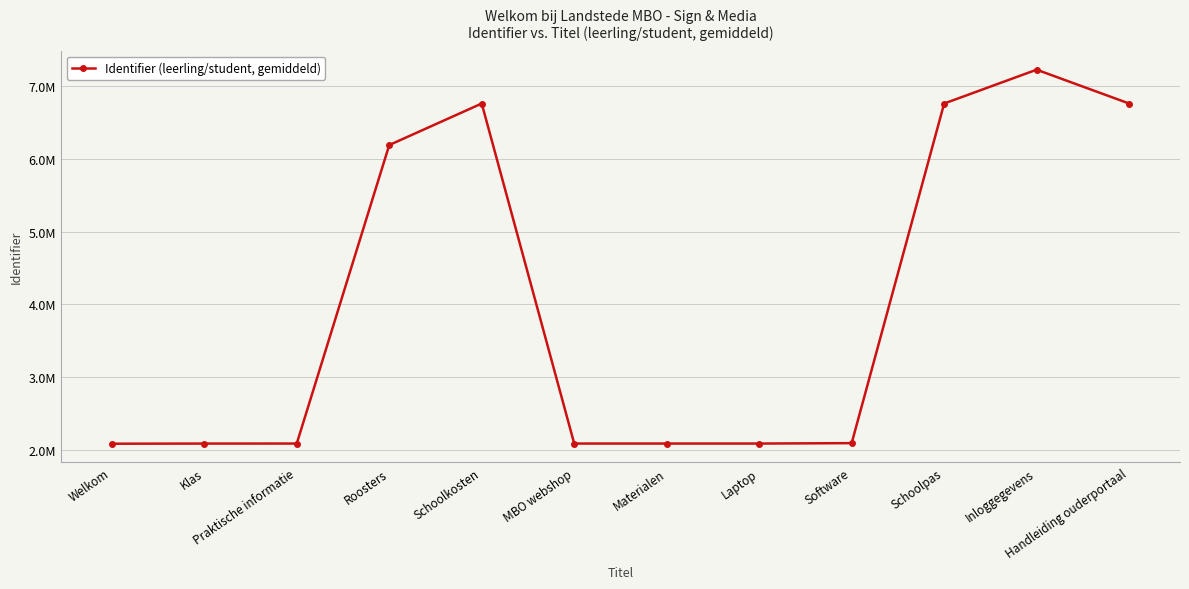

Rank the categories by value from lowest to highest.

Welkom, Klas, Praktische informatie, MBO webshop, Materialen, Laptop, Software, Roosters, Schoolkosten, Schoolpas, Handleiding ouderportaal, Inloggegevens